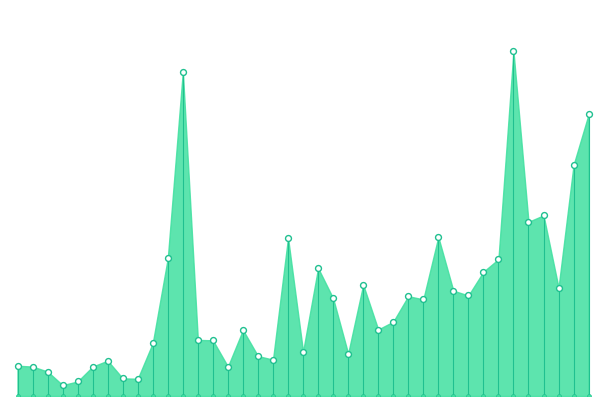

What is the change in value from 2013-07-29 to 2013-09-09?

+52.2